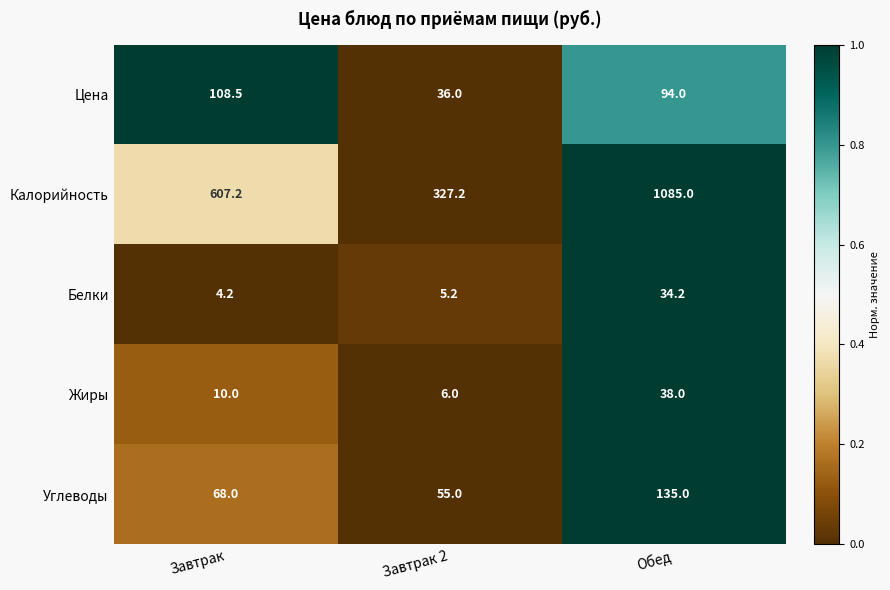

List the labels in order of Белки value, largest first.

Обед, Завтрак 2, Завтрак